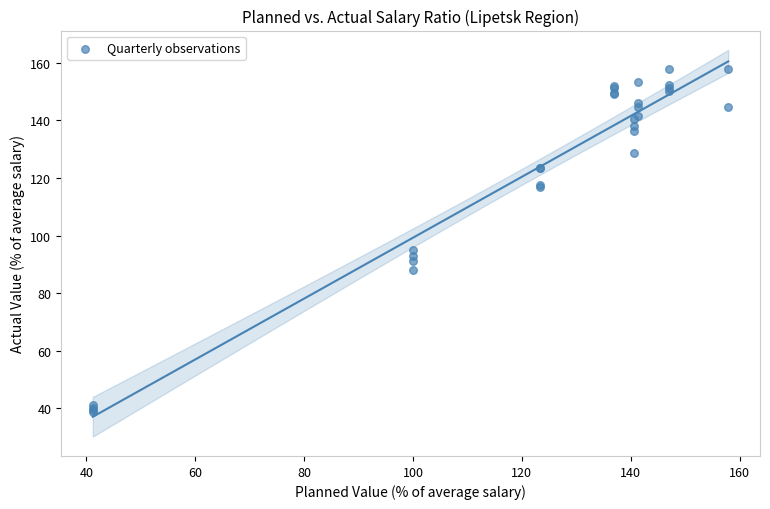

What Y value in the scatter plot is closest to 98?

95.0